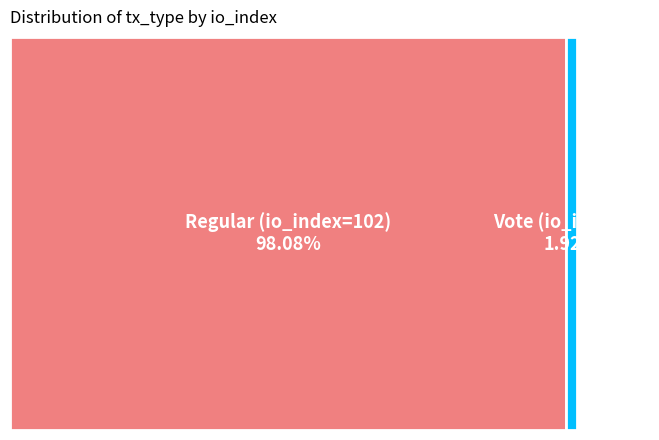

What is the largest slice in the pie chart?

Regular (io_index=102)